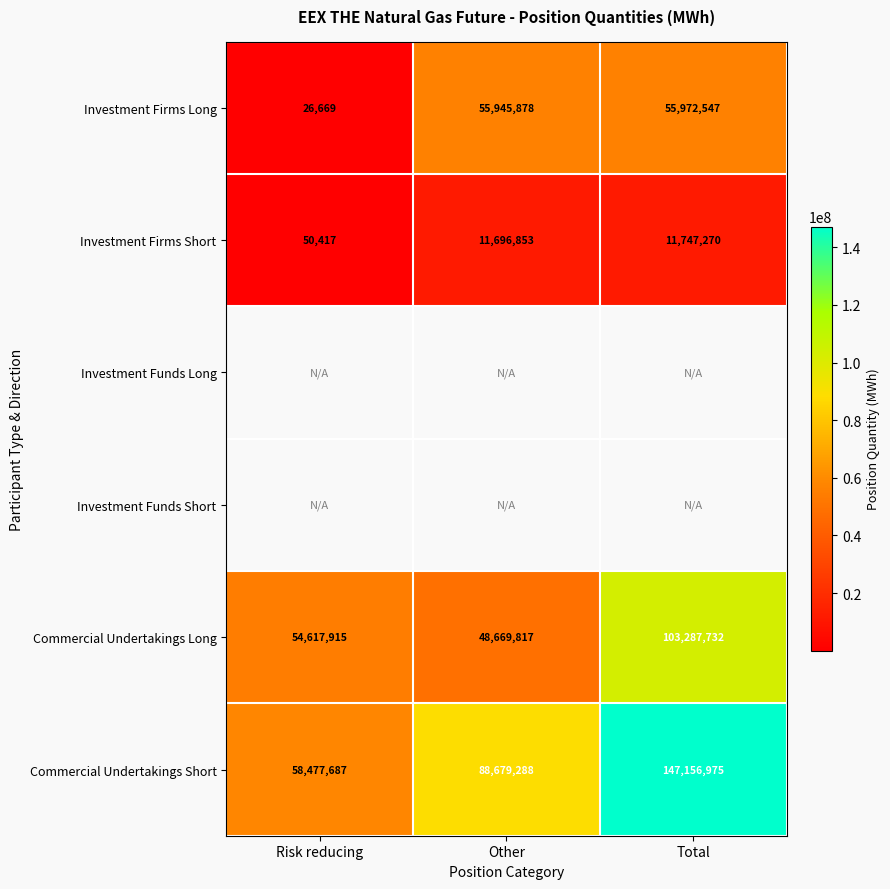

What is the sum of the Investment Firms Long values at Total and Other?

111918425